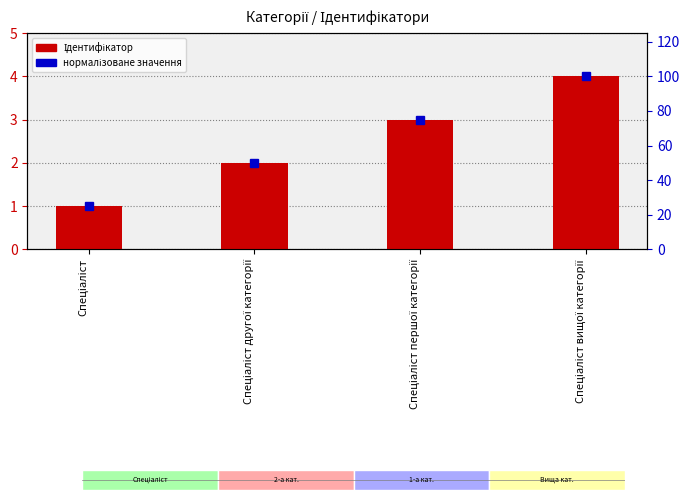

What are all the series names shown in the legend?

Ідентифікатор, нормалізоване значення